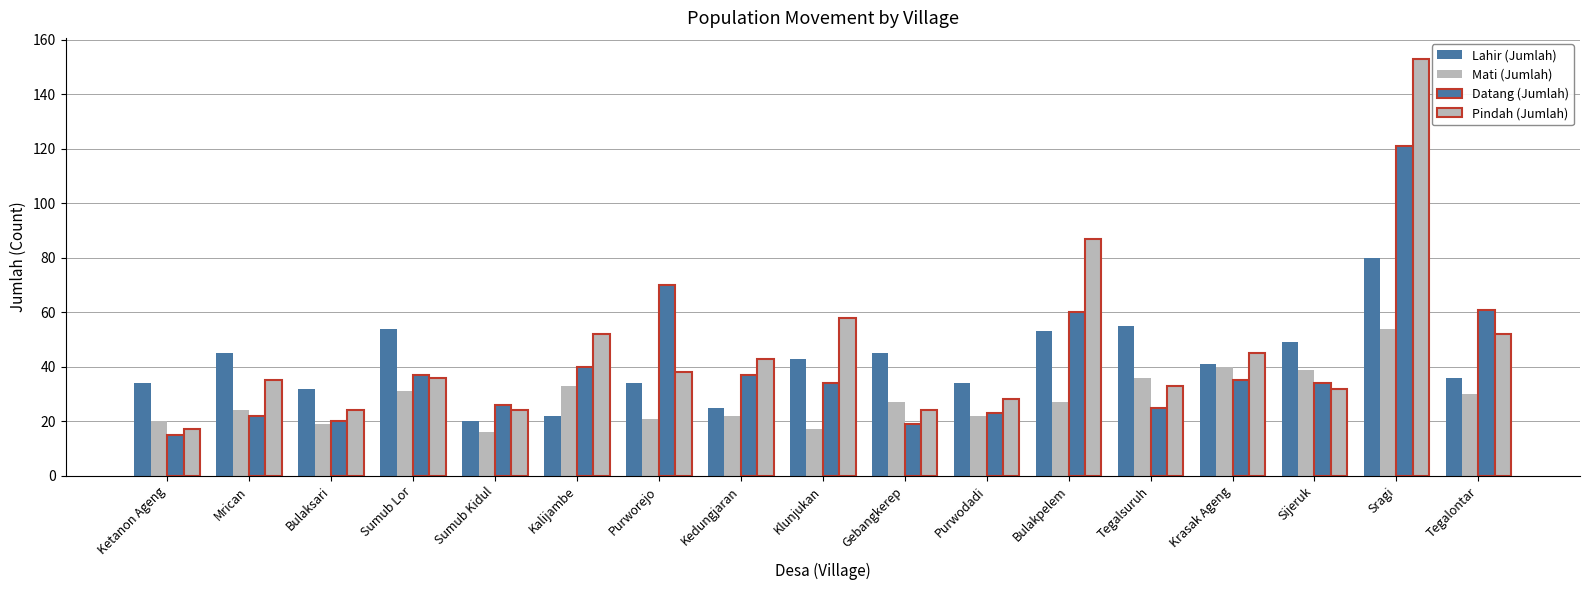

Count the number of data series in this chart.

4